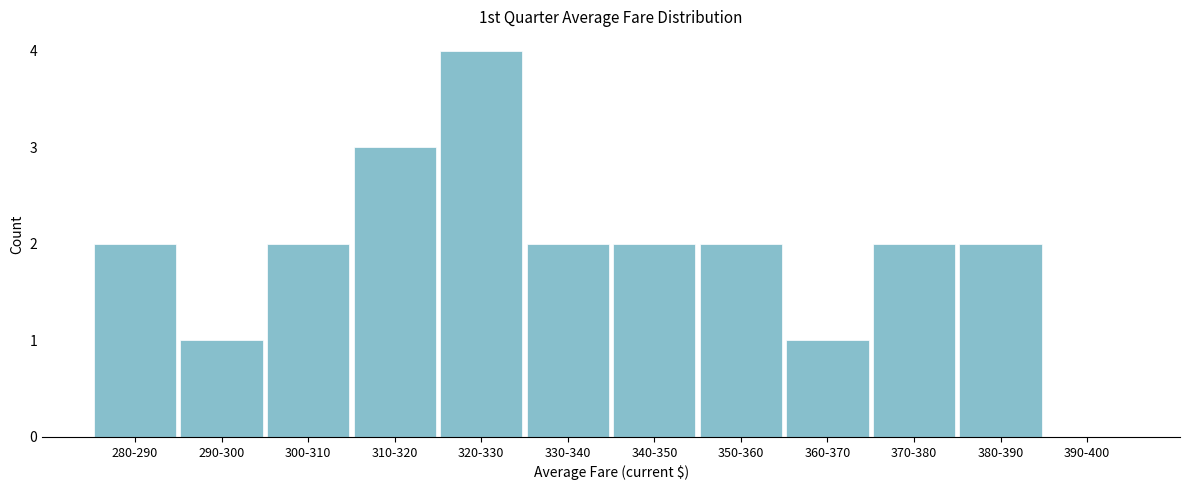

Reading right to left, list all the values displayed in this chart.

390-400=0	380-390=2	370-380=2	360-370=1	350-360=2	340-350=2	330-340=2	320-330=4	310-320=3	300-310=2	290-300=1	280-290=2